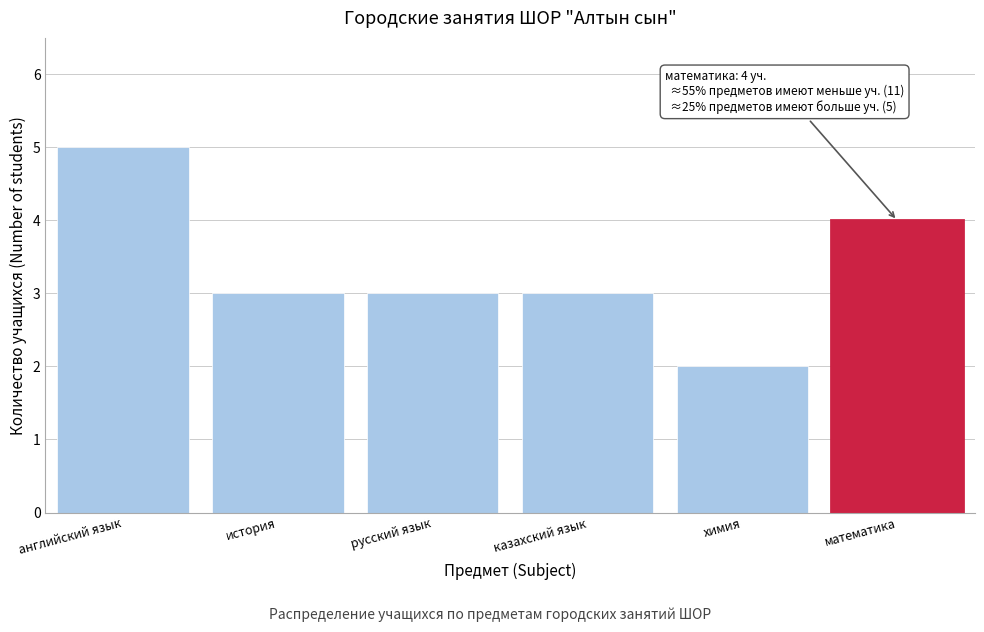

Reading left to right, list all the values displayed in this chart.

английский язык=5	история=3	русский язык=3	казахский язык=3	химия=2	математика=4